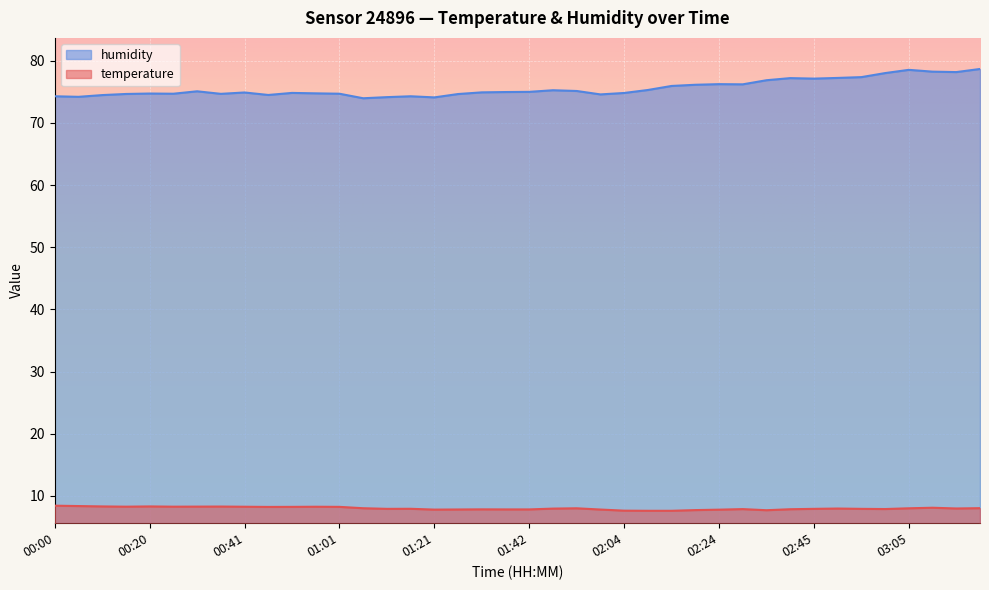

What position from the right is 02:24?

12